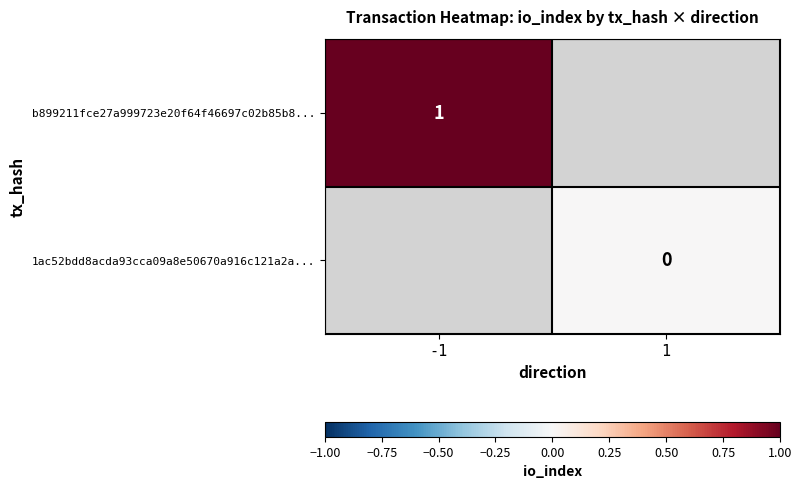

How many distinct data groups are displayed?

2